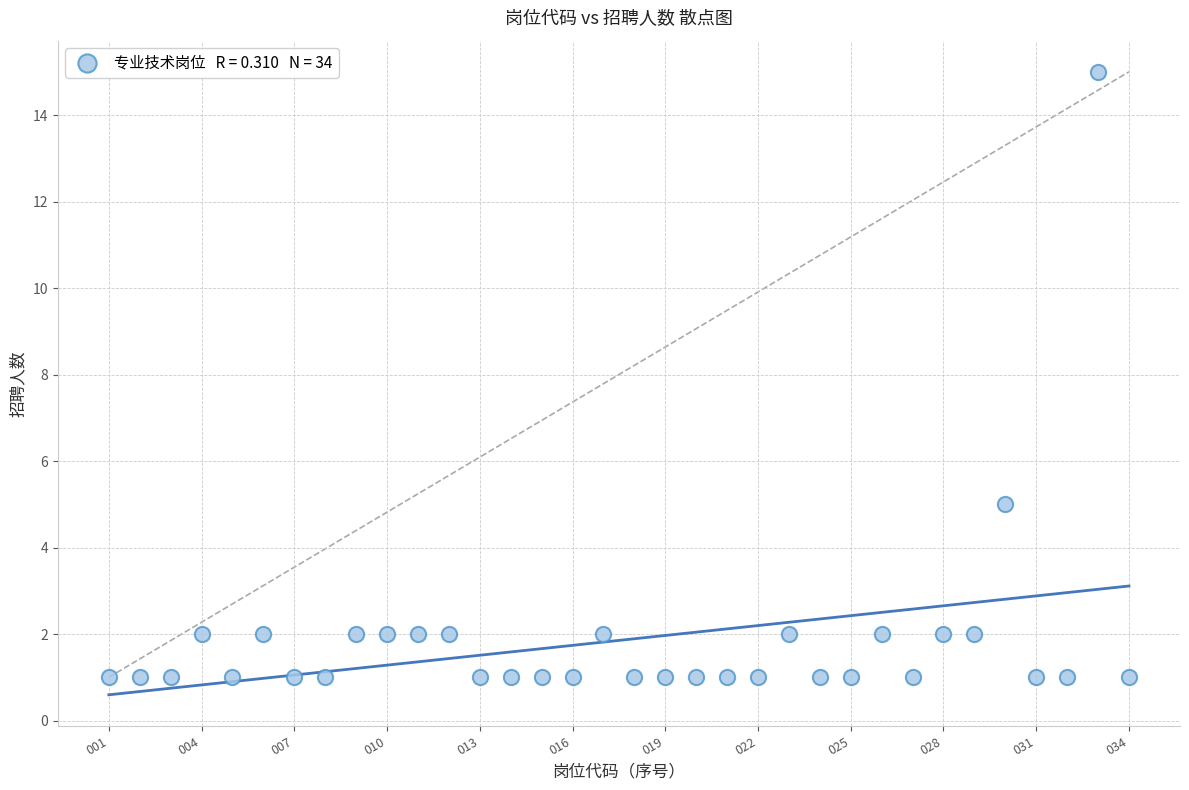

What Y value in the scatter plot is closest to 8?

5